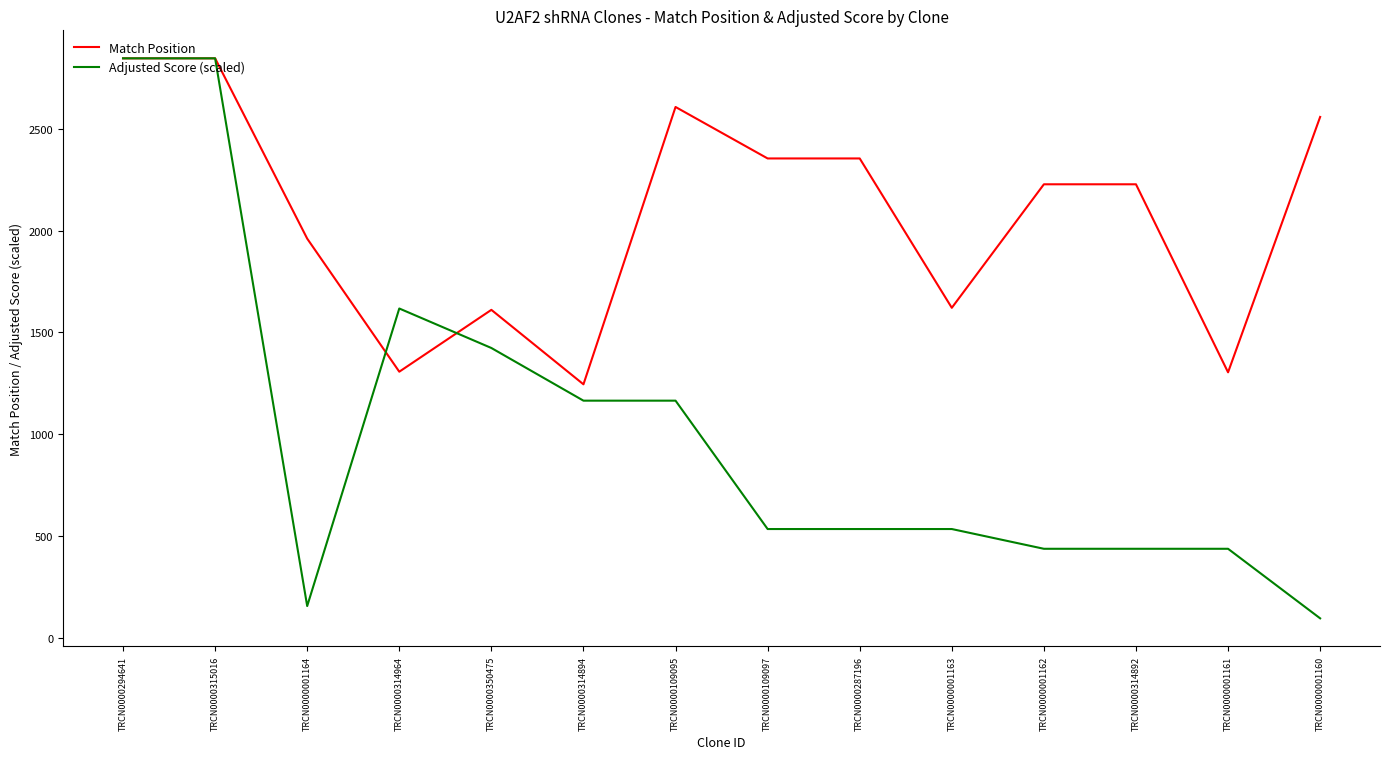

Rank the series by their average value, from highest to lowest.

Match Position, Adjusted Score (scaled)